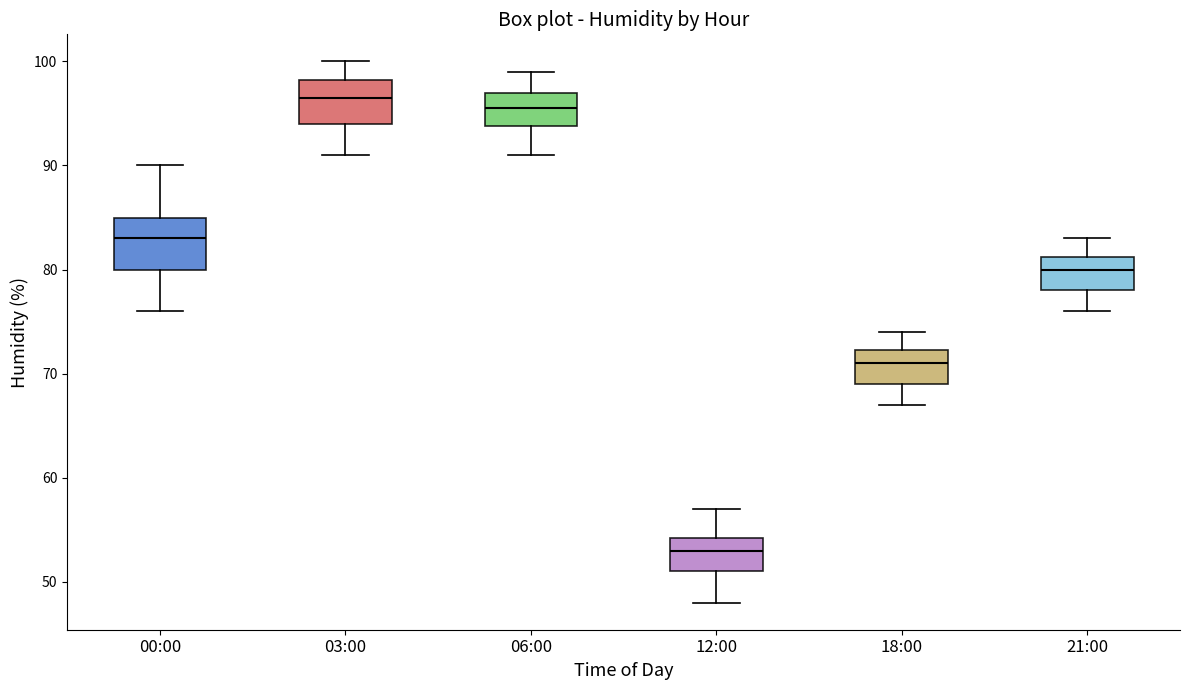

Reading left to right, read every box against the y-axis: the position of its median line, the range the box covers, and the ends of its whiskers. The values are not printed on the chart, so give them approximately, as read against the axis.

00:00: median 83, box 80 to 85, whiskers 76 to 90
03:00: median 97, box 94 to 98, whiskers 91 to 100
06:00: median 96, box 94 to 97, whiskers 91 to 99
12:00: median 53, box 51 to 54, whiskers 48 to 57
18:00: median 71, box 69 to 72, whiskers 67 to 74
21:00: median 80, box 78 to 81, whiskers 76 to 83